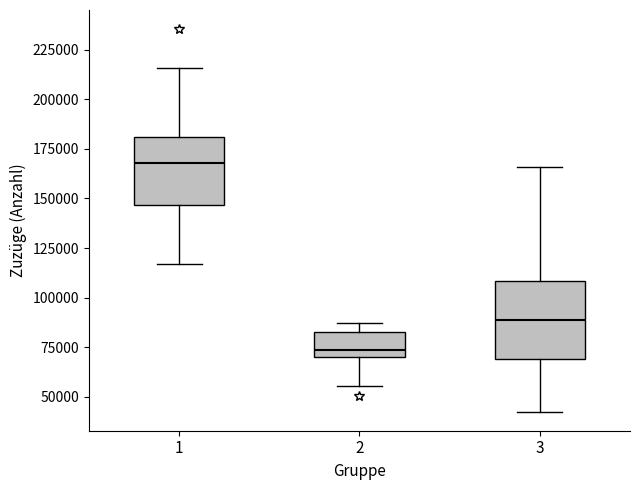

Comparing the boxes themselves (not the whiskers), which one is the tallest?

3